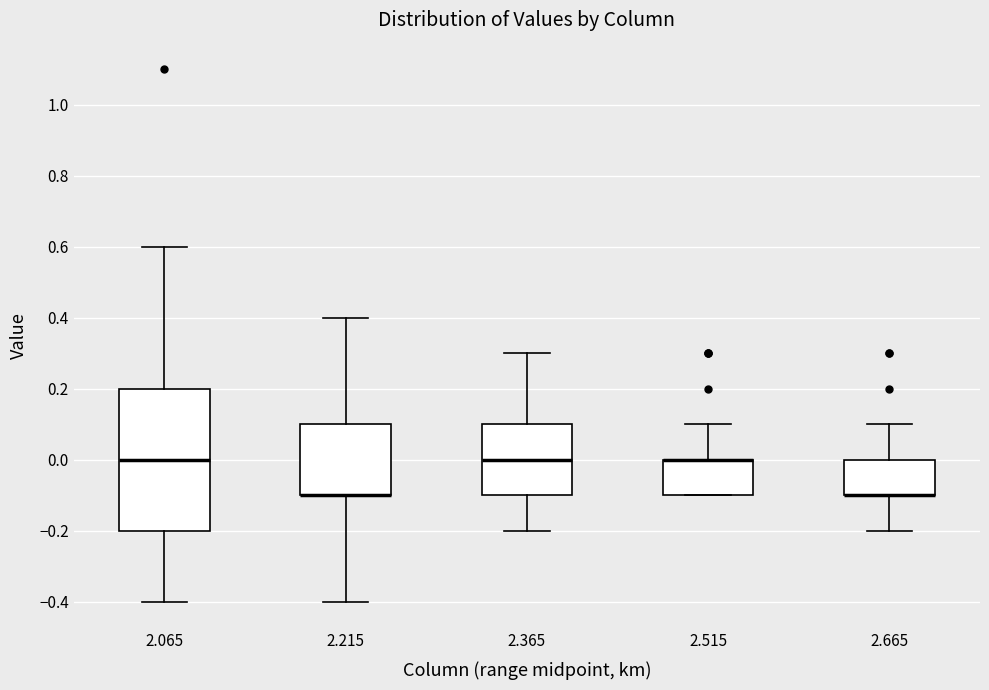

Reading left to right, read every box against the y-axis: the position of its median line, the range the box covers, and the ends of its whiskers. The values are not printed on the chart, so give them approximately, as read against the axis.

2.065: median 0.0, box -0.2 to 0.2, whiskers -0.4 to 0.6
2.215: median -0.1 (drawn on the box's lower edge), box -0.1 to 0.1, whiskers -0.4 to 0.4
2.365: median 0.0, box -0.1 to 0.1, whiskers -0.2 to 0.3
2.515: median 0.0 (drawn on the box's upper edge), box -0.1 to 0.0, whiskers -0.1 to 0.1
2.665: median -0.1 (drawn on the box's lower edge), box -0.1 to 0.0, whiskers -0.2 to 0.1